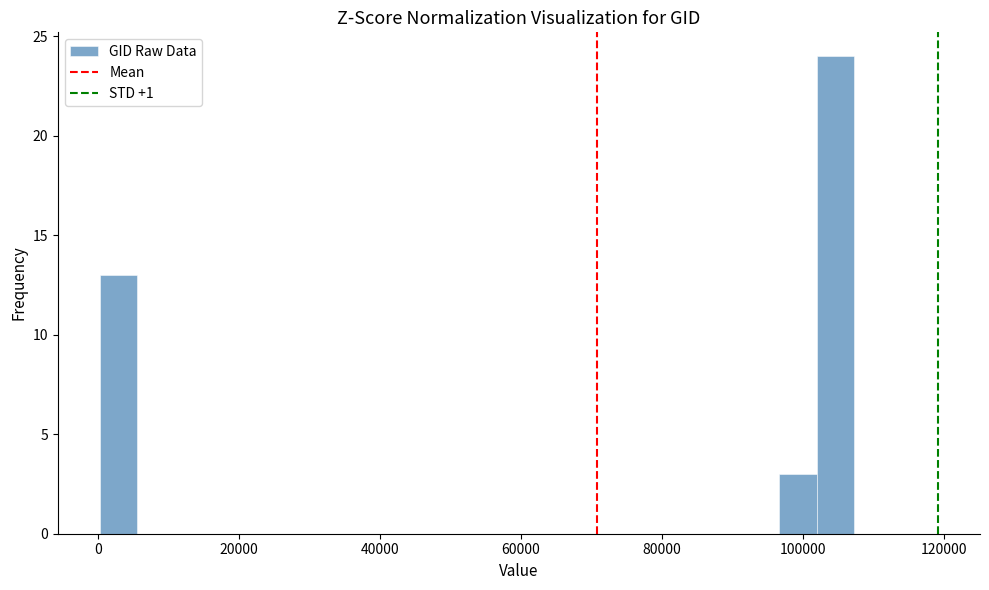

Read against the x-axis, roughly where is the centre of the tallest bar?

104000